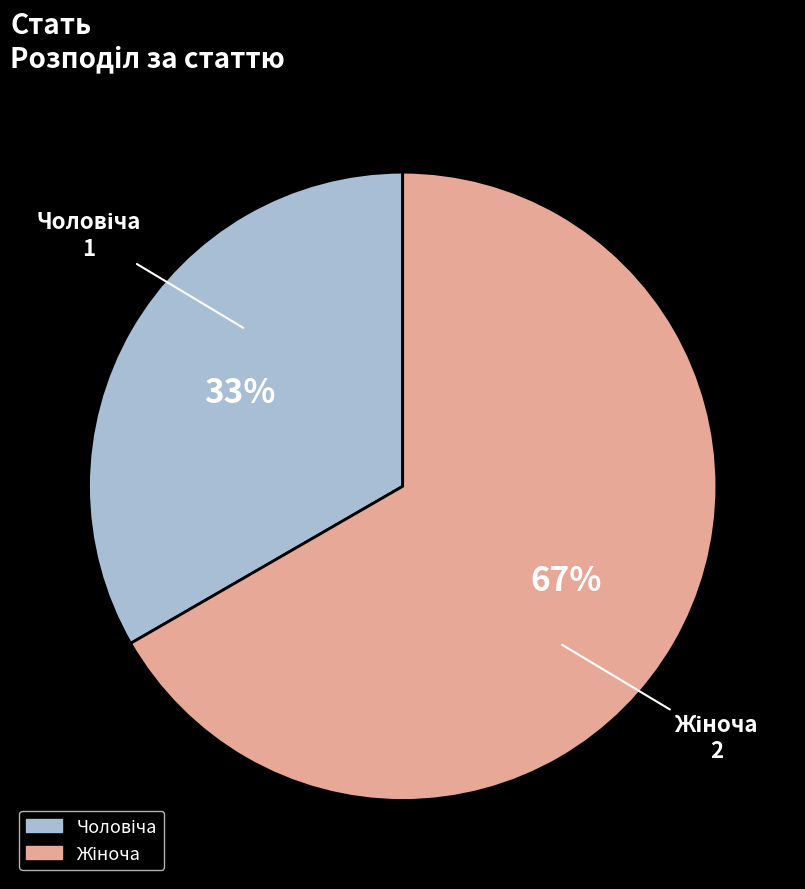

Is there any slice that represents more than half of the pie?

Yes